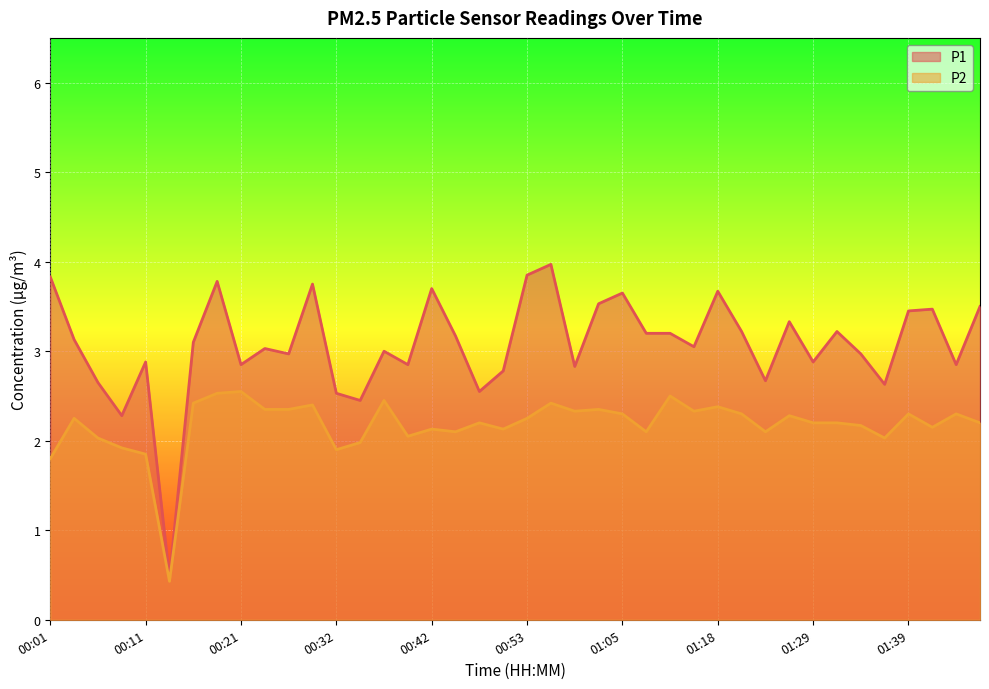

Where is P2 nearest to the value 1?

00:13